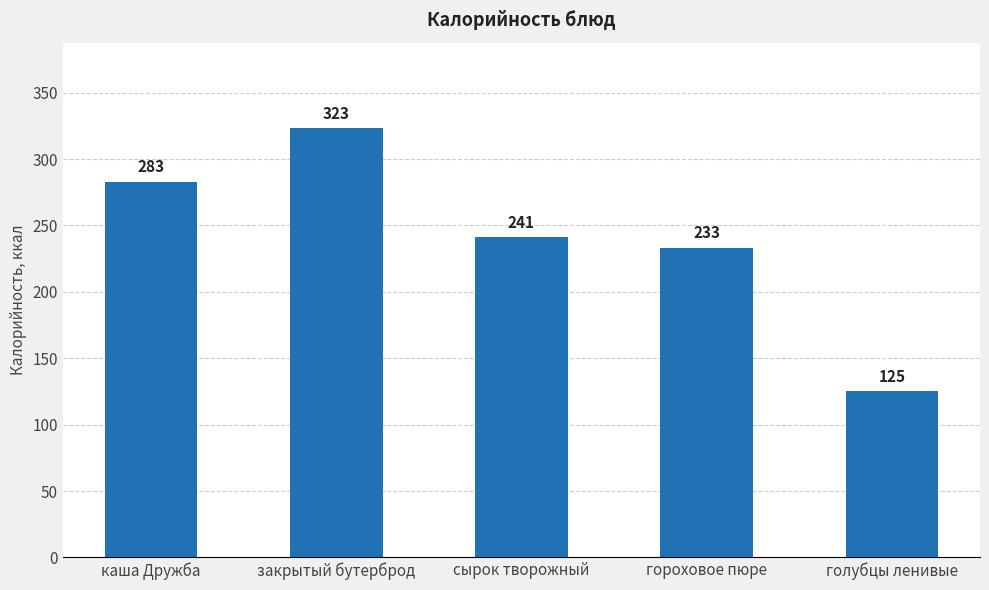

Does the chart contain any negative values?

No